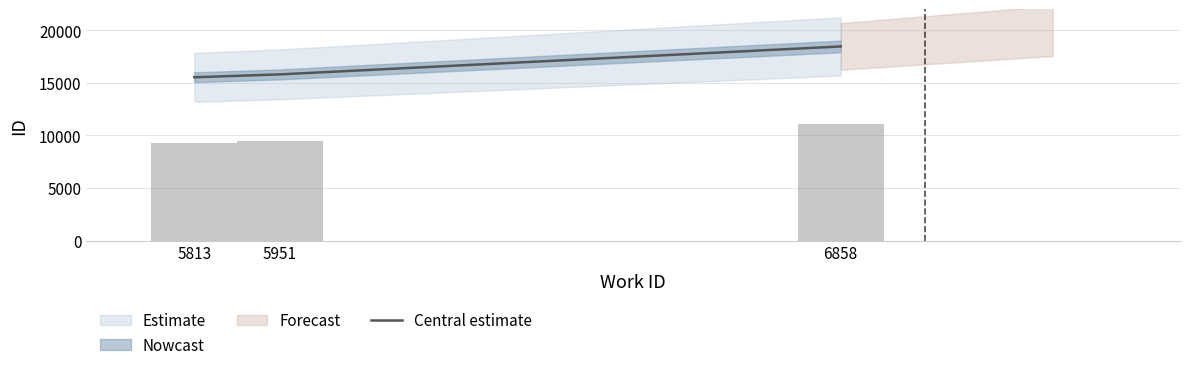

Does the chart contain stacked bars?

No